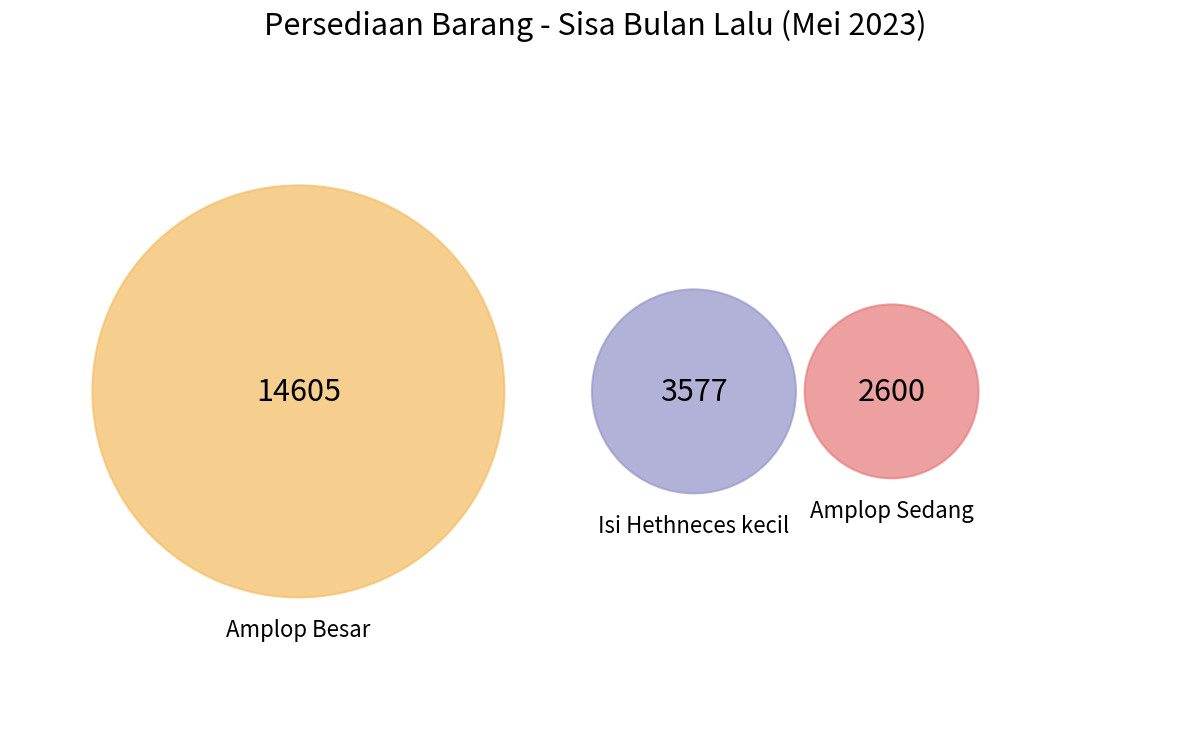

Is there any slice that represents more than half of the pie?

No